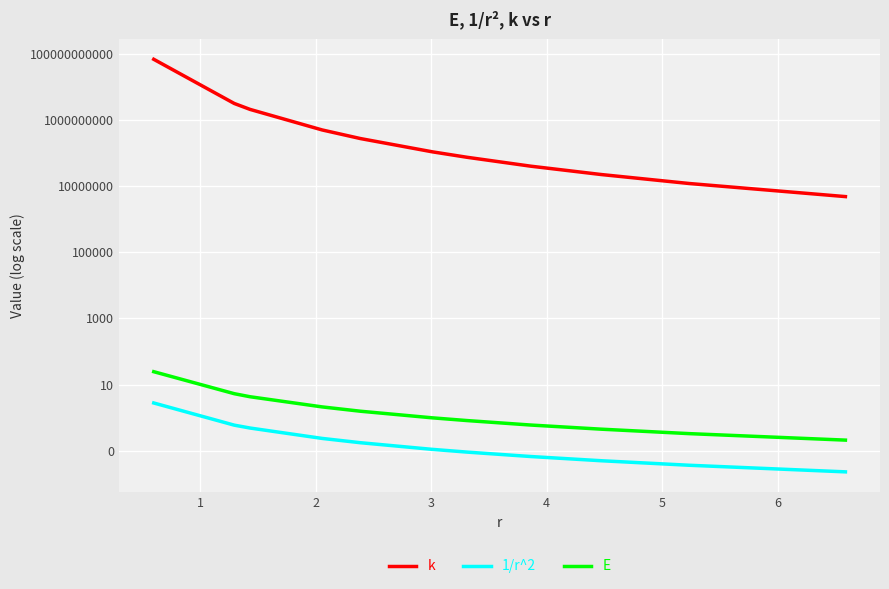

True or false: k and E cross at least once.

False